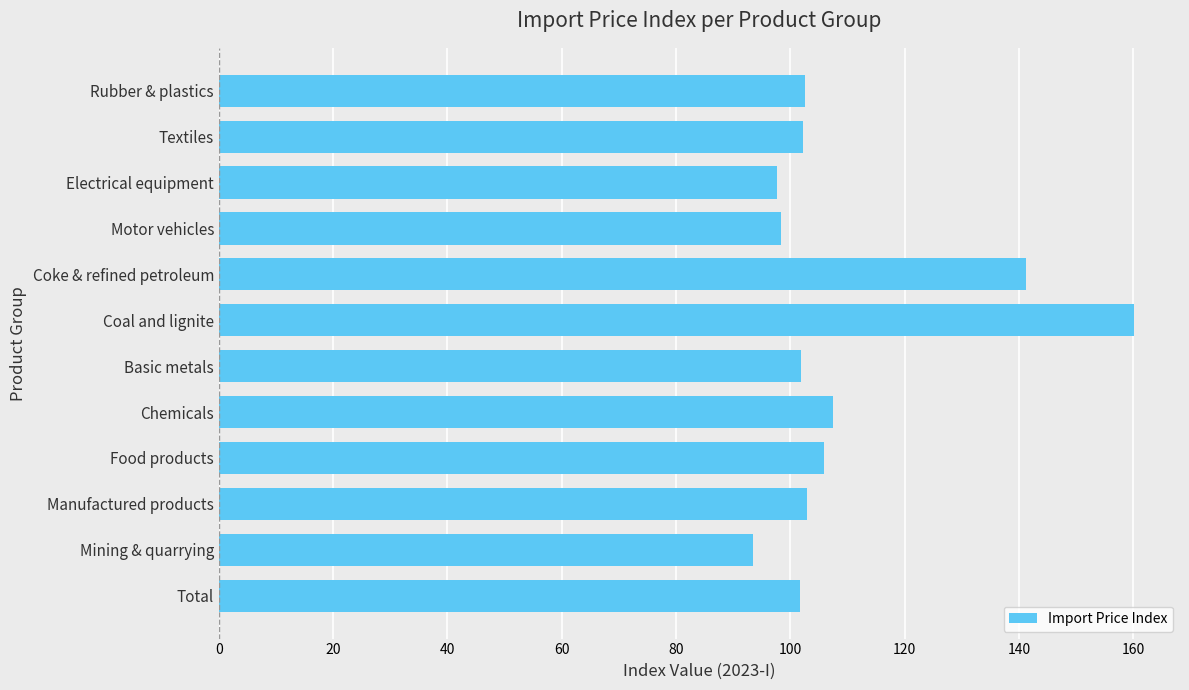

Count the number of categories in the chart.

12